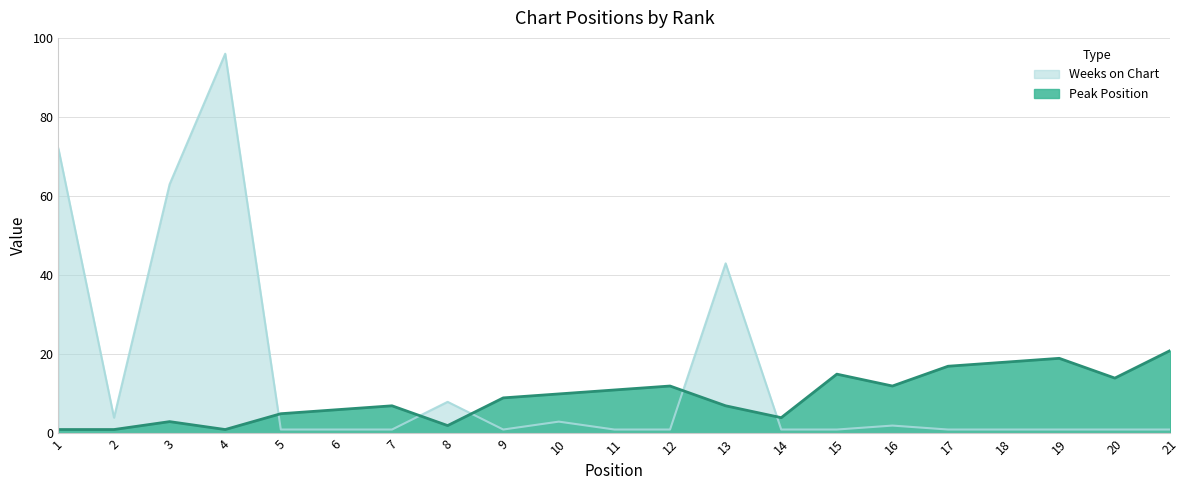

True or false: Peak Position and Weeks on Chart cross at least once.

True